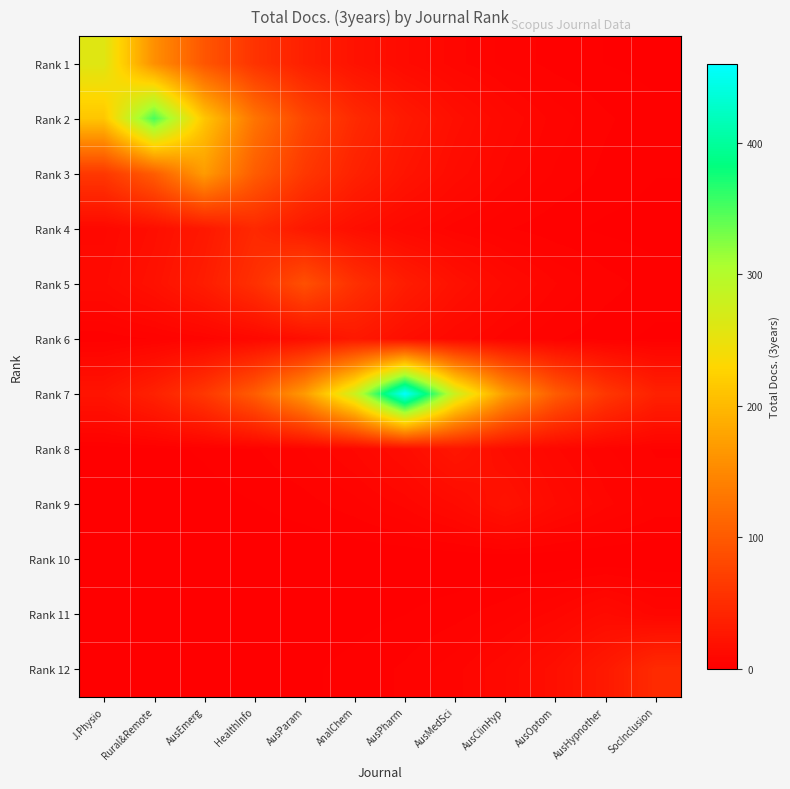

Reading left to right, list all the values displayed in this chart.

Rank 1: J.Physio=260.0	Rural&Remote=157.7	AusEmerg=95.6	HealthInfo=58.0	AusParam=35.2	AnalChem=21.3	AusPharm=12.9	AusMedSci=7.9	AusClinHyp=4.8	AusOptom=2.9	AusHypnother=1.8	SocInclusion=1.1
Rank 2: J.Physio=212.9	Rural&Remote=351.0	AusEmerg=212.9	HealthInfo=129.1	AusParam=78.3	AnalChem=47.5	AusPharm=28.8	AusMedSci=17.5	AusClinHyp=10.6	AusOptom=6.4	AusHypnother=3.9	SocInclusion=2.4
Rank 3: J.Physio=62.5	Rural&Remote=103.1	AusEmerg=170.0	HealthInfo=103.1	AusParam=62.5	AnalChem=37.9	AusPharm=23.0	AusMedSci=14.0	AusClinHyp=8.5	AusOptom=5.1	AusHypnother=3.1	SocInclusion=1.9
Rank 4: J.Physio=10.3	Rural&Remote=16.9	AusEmerg=27.9	HealthInfo=46.0	AusParam=27.9	AnalChem=16.9	AusPharm=10.3	AusMedSci=6.2	AusClinHyp=3.8	AusOptom=2.3	AusHypnother=1.4	SocInclusion=0.8
Rank 5: J.Physio=12.0	Rural&Remote=19.9	AusEmerg=32.7	HealthInfo=54.0	AusParam=89.0	AnalChem=54.0	AusPharm=32.7	AusMedSci=19.9	AusClinHyp=12.0	AusOptom=7.3	AusHypnother=4.4	SocInclusion=2.7
Rank 6: J.Physio=2.3	Rural&Remote=3.8	AusEmerg=6.2	HealthInfo=10.3	AusParam=17.0	AnalChem=28.0	AusPharm=17.0	AusMedSci=10.3	AusClinHyp=6.2	AusOptom=3.8	AusHypnother=2.3	SocInclusion=1.4
Rank 7: J.Physio=22.9	Rural&Remote=37.8	AusEmerg=62.3	HealthInfo=102.6	AusParam=169.2	AnalChem=279.0	AusPharm=460.0	AusMedSci=279.0	AusClinHyp=169.2	AusOptom=102.6	AusHypnother=62.3	SocInclusion=37.8
Rank 8: J.Physio=0.8	Rural&Remote=1.2	AusEmerg=2.1	HealthInfo=3.4	AusParam=5.6	AnalChem=9.2	AusPharm=15.2	AusMedSci=25.0	AusClinHyp=15.2	AusOptom=9.2	AusHypnother=5.6	SocInclusion=3.4
Rank 9: J.Physio=0.4	Rural&Remote=0.6	AusEmerg=1.0	HealthInfo=1.7	AusParam=2.8	AnalChem=4.7	AusPharm=7.7	AusMedSci=12.7	AusClinHyp=21.0	AusOptom=12.7	AusHypnother=7.7	SocInclusion=4.7
Rank 10: J.Physio=0.0	Rural&Remote=0.0	AusEmerg=0.0	HealthInfo=0.0	AusParam=0.0	AnalChem=0.0	AusPharm=0.0	AusMedSci=0.0	AusClinHyp=0.0	AusOptom=0.0	AusHypnother=0.0	SocInclusion=0.0
Rank 11: J.Physio=0.1	Rural&Remote=0.1	AusEmerg=0.2	HealthInfo=0.4	AusParam=0.6	AnalChem=1.1	AusPharm=1.8	AusMedSci=2.9	AusClinHyp=4.8	AusOptom=7.9	AusHypnother=13.0	SocInclusion=7.9
Rank 12: J.Physio=0.2	Rural&Remote=0.3	AusEmerg=0.5	HealthInfo=0.9	AusParam=1.4	AnalChem=2.4	AusPharm=3.9	AusMedSci=6.5	AusClinHyp=10.7	AusOptom=17.7	AusHypnother=29.1	SocInclusion=48.0